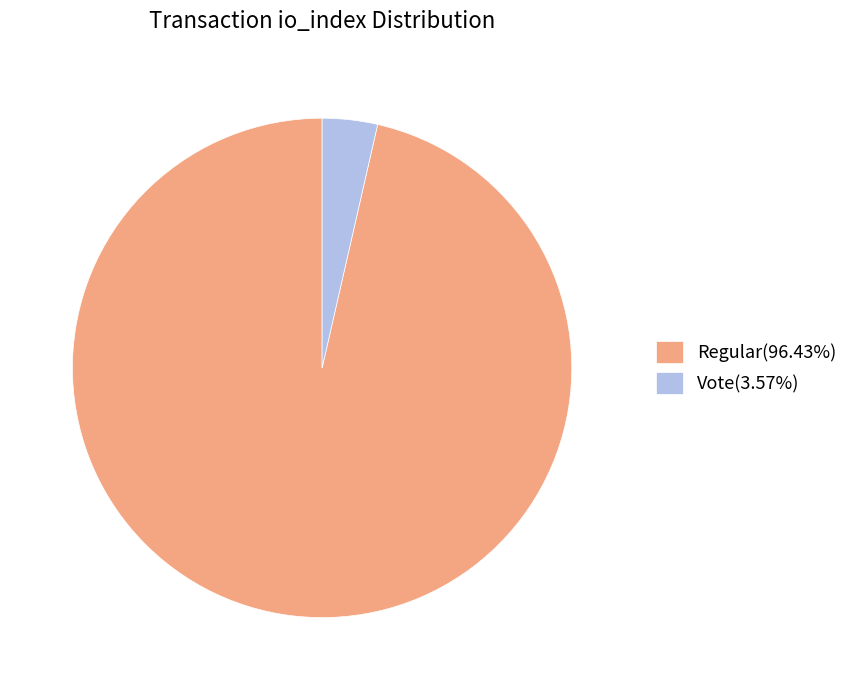

What is the ratio of the value at Regular(96.43%) to the value at Vote(3.57%)?

27.0